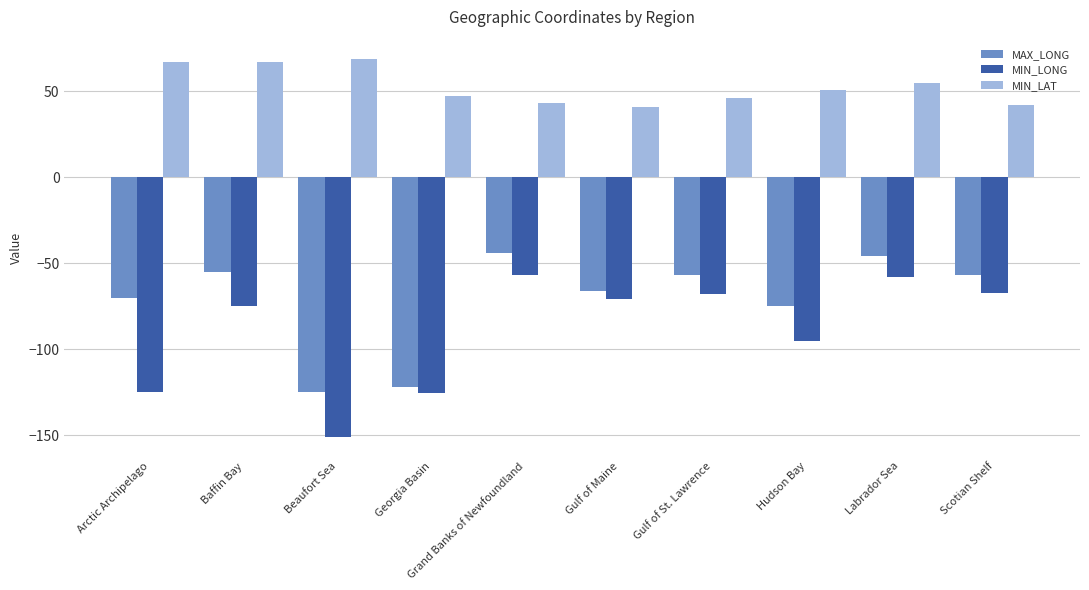

What is the minimum value shown in the chart?

-151.0